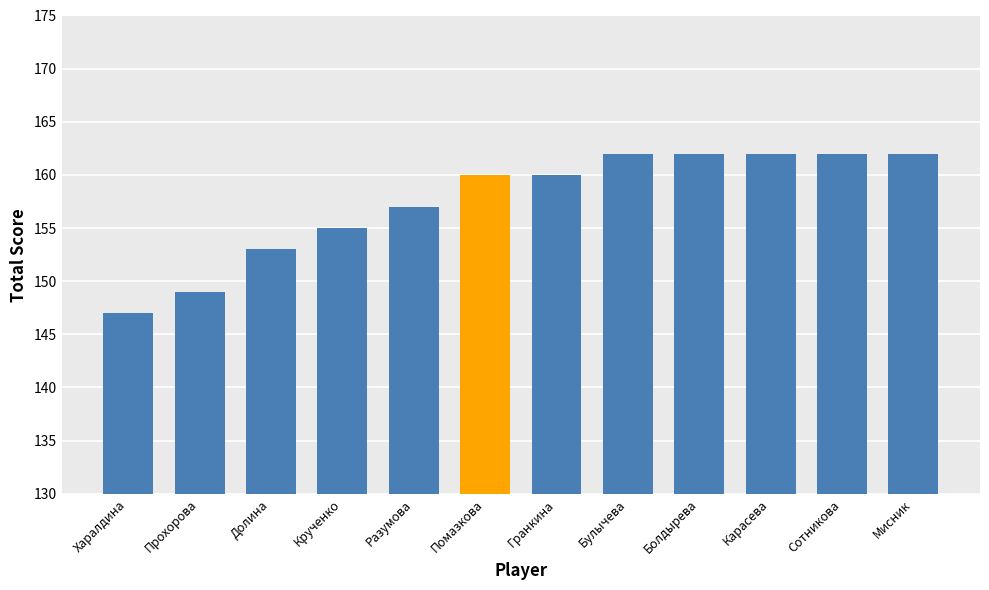

What value does the data have at Разумова?

157